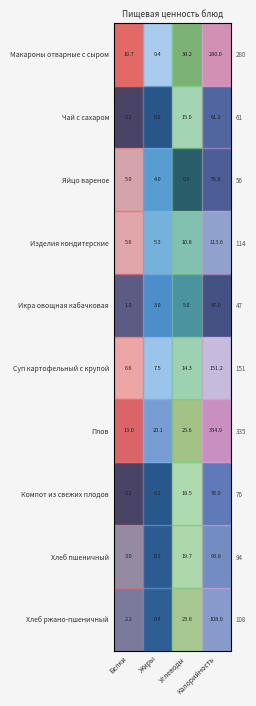

Is it true that row_7 equals 0.0 at Жиры?

False